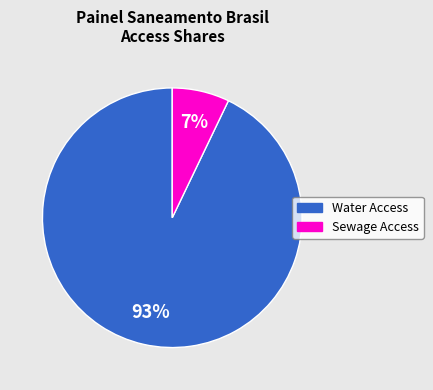

Combined, do Water Access and Sewage Access account for over 50%?

Yes